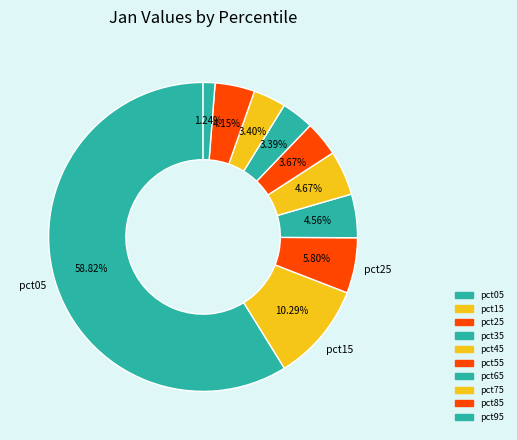

To the nearest percent, what is the average slice percentage?

10%